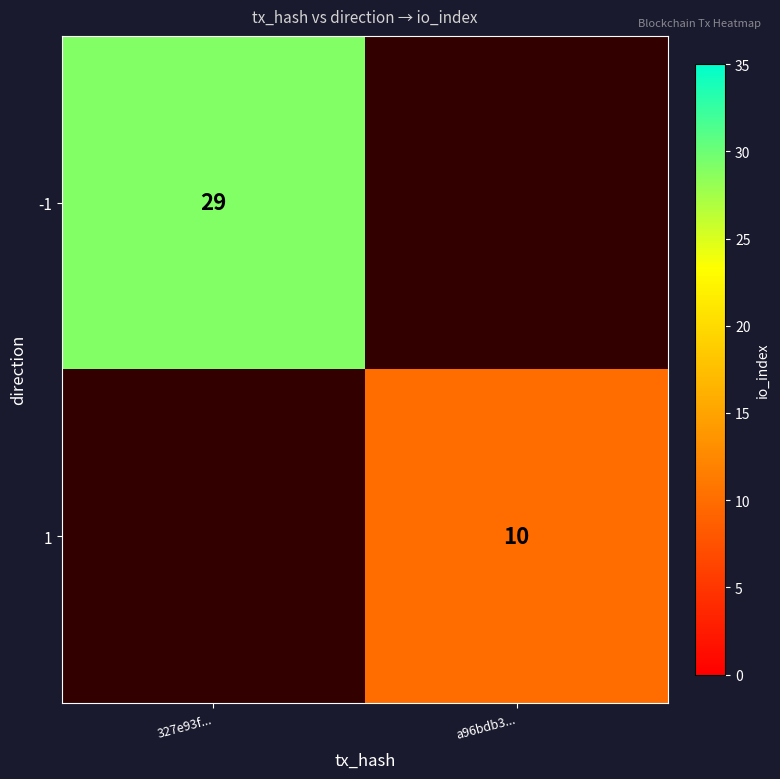

Is it true that 1 equals 10 at a96bdb3...?

True